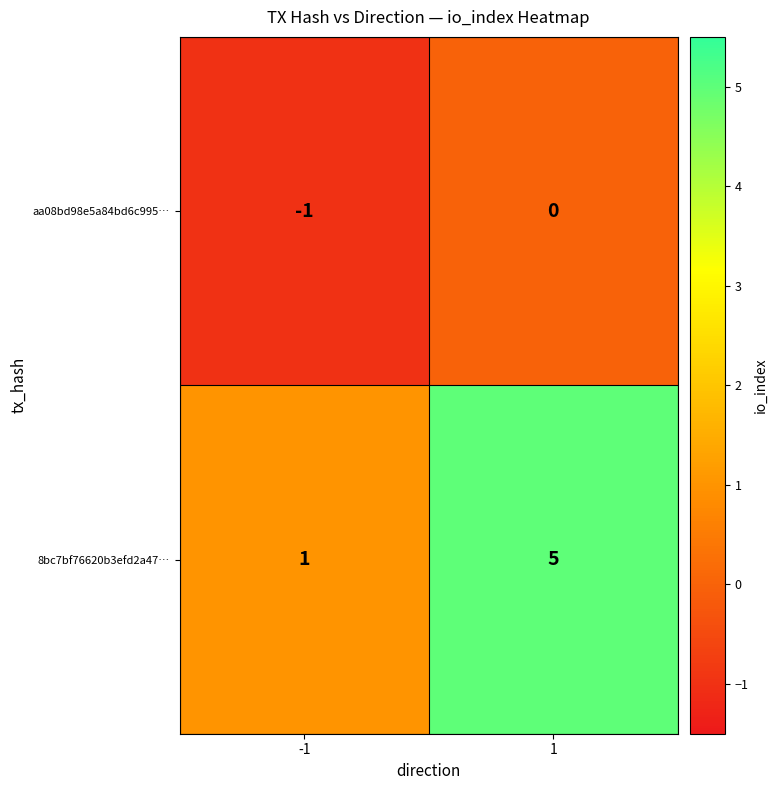

At which category is the sum across all series the highest?

1